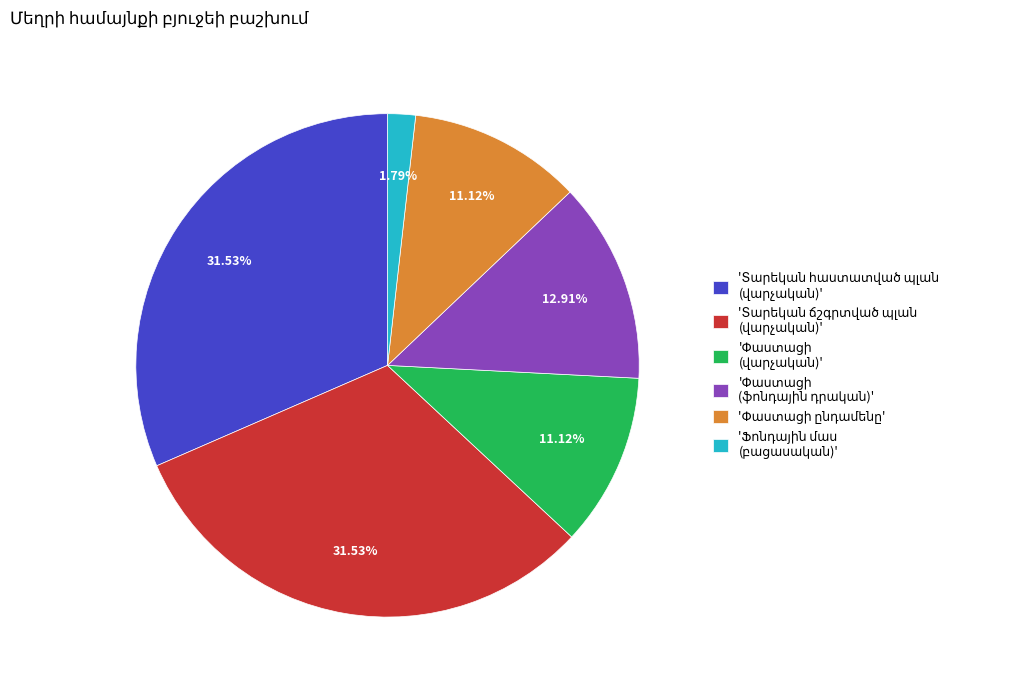

Does any single category account for the majority?

No